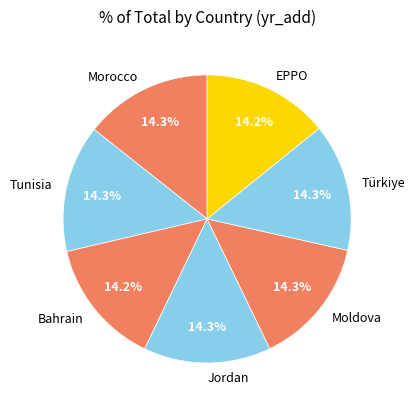

Does Tunisia represent more than half of the total?

No